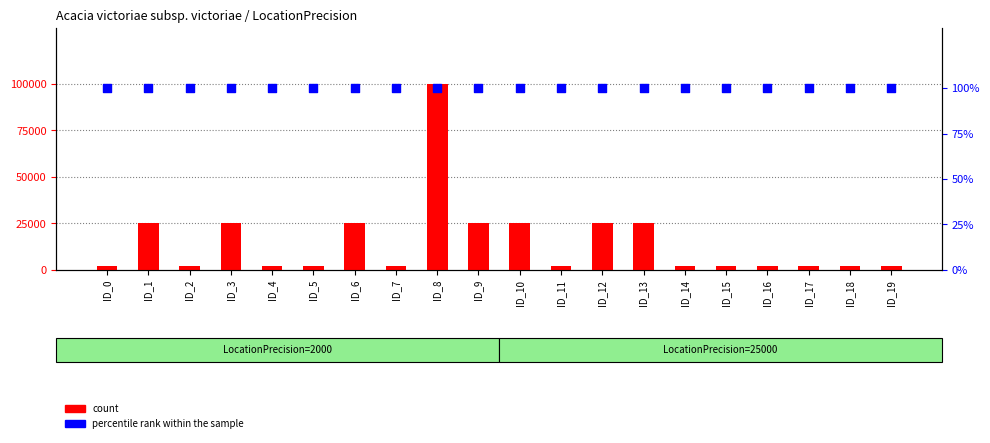

Which series reaches the maximum Y coordinate?

count